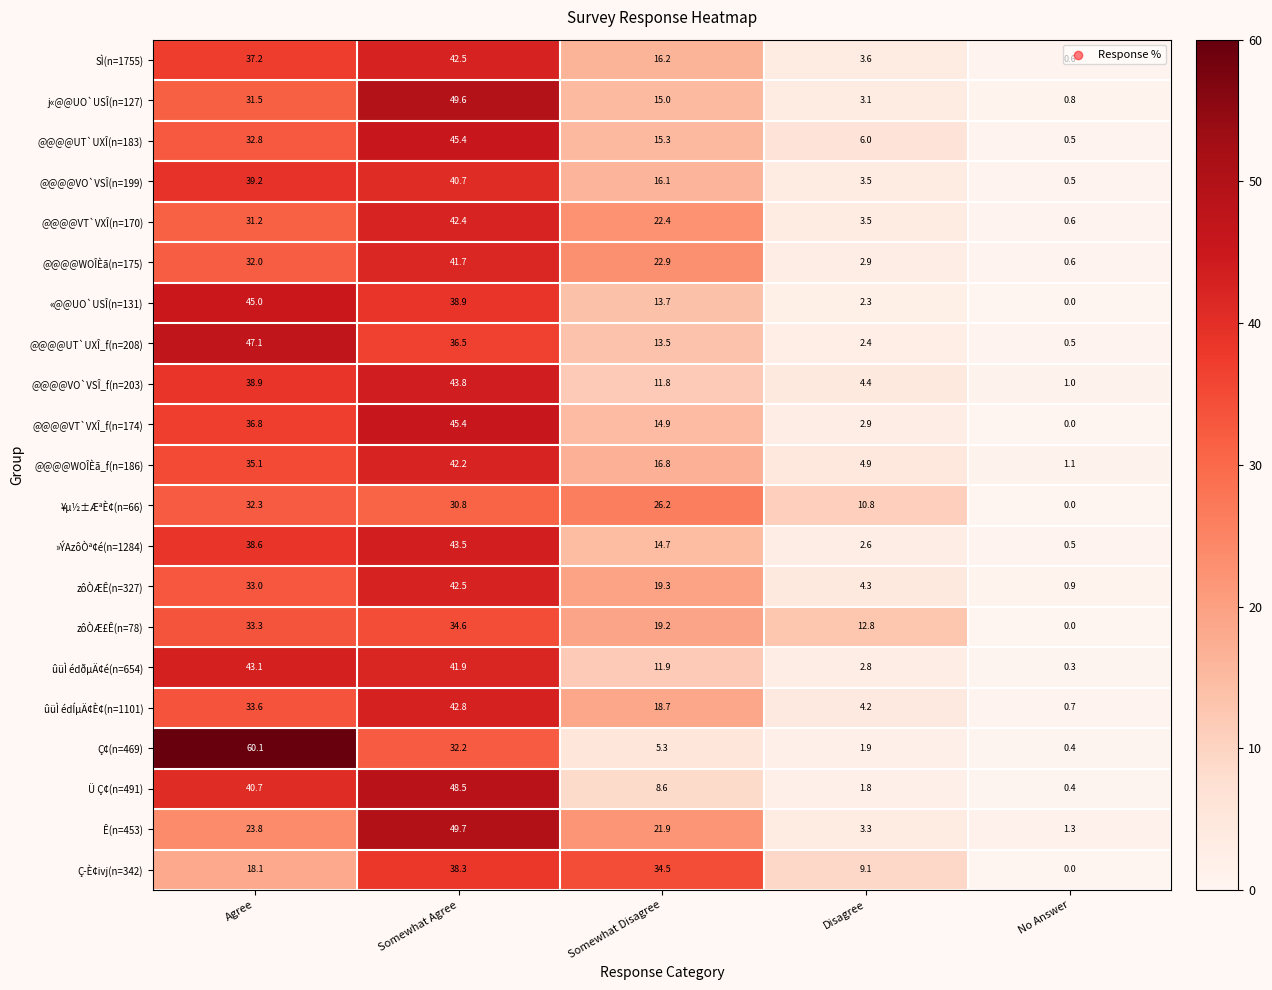

At how many categories does at least one series exceed 31?

3